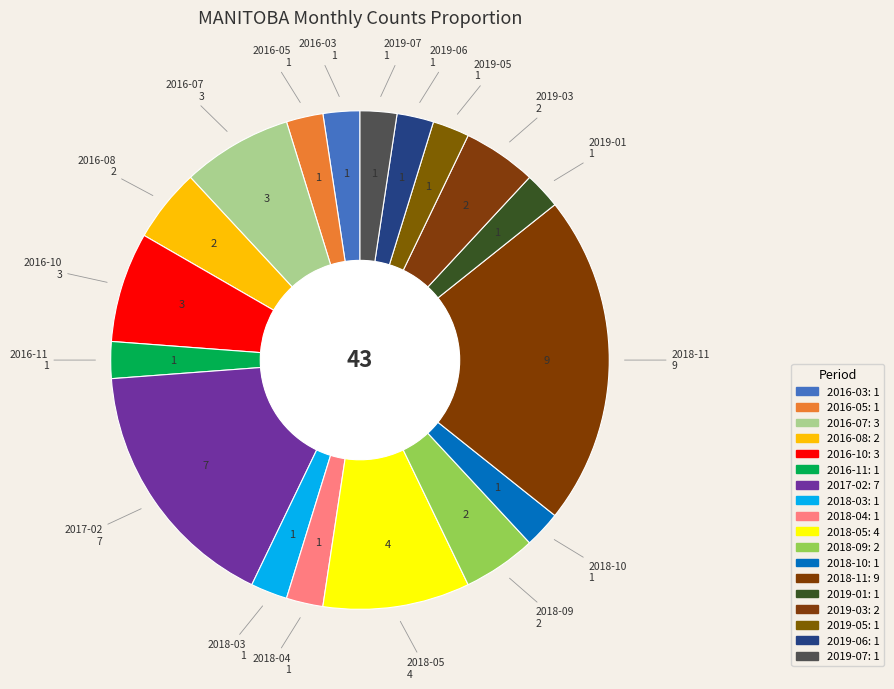

To the nearest percent, what is the difference between the 2018-09 and 2016-03 slice percentages?

2%